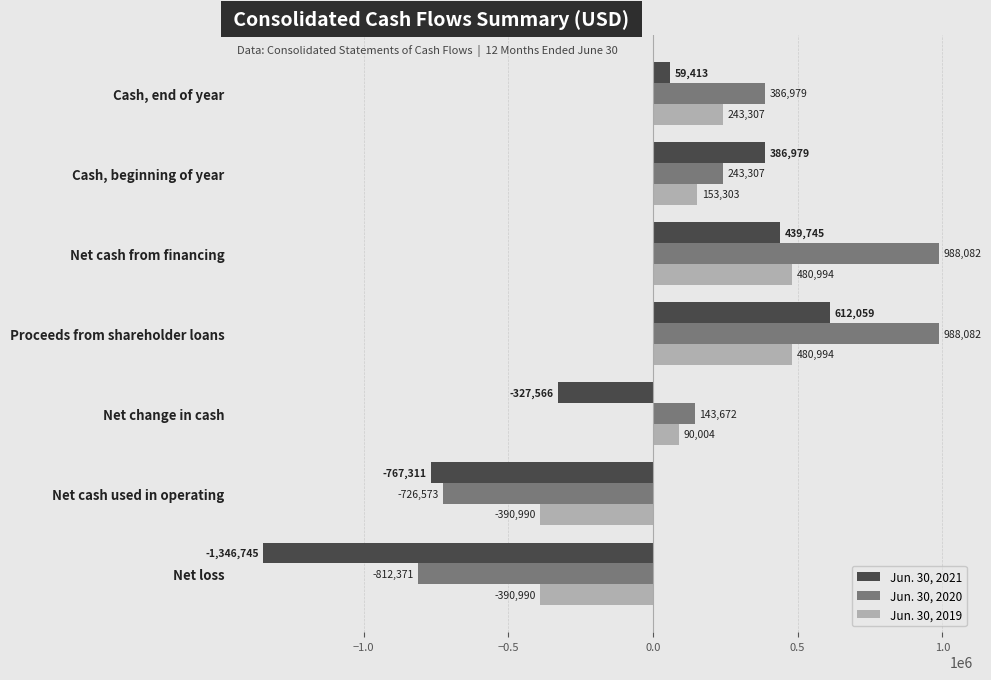

Where is Jun. 30, 2020 nearest to the value 87855?

Net change in cash